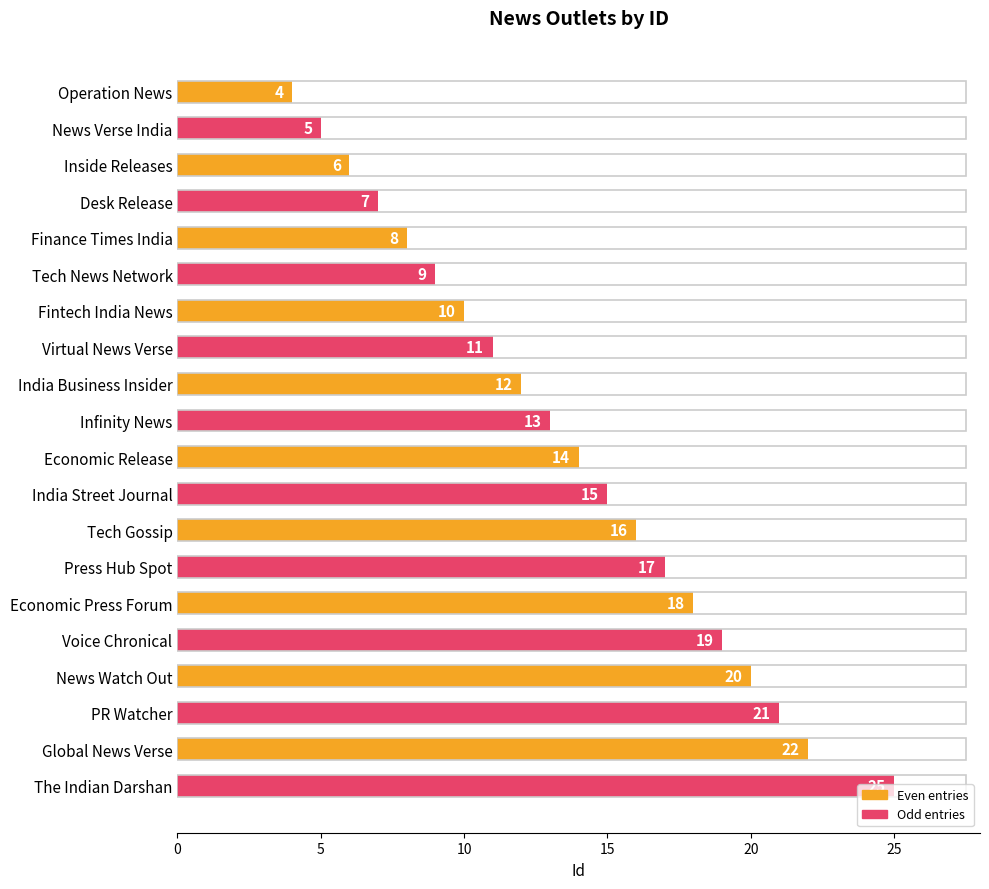

Between Inside Releases and Fintech India News, which is larger?

Fintech India News